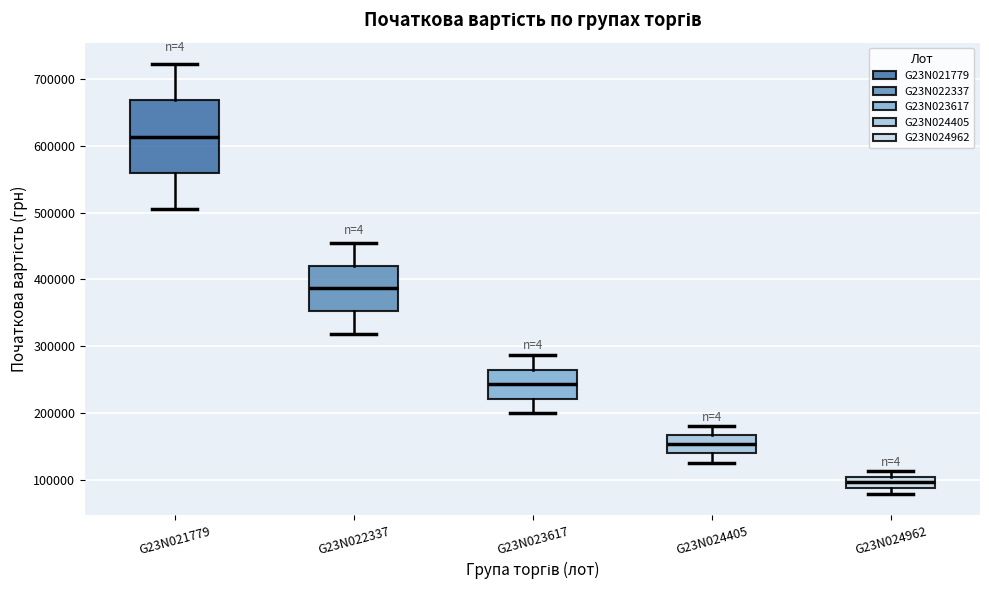

Comparing the boxes themselves (not the whiskers), which one is the tallest?

G23N021779